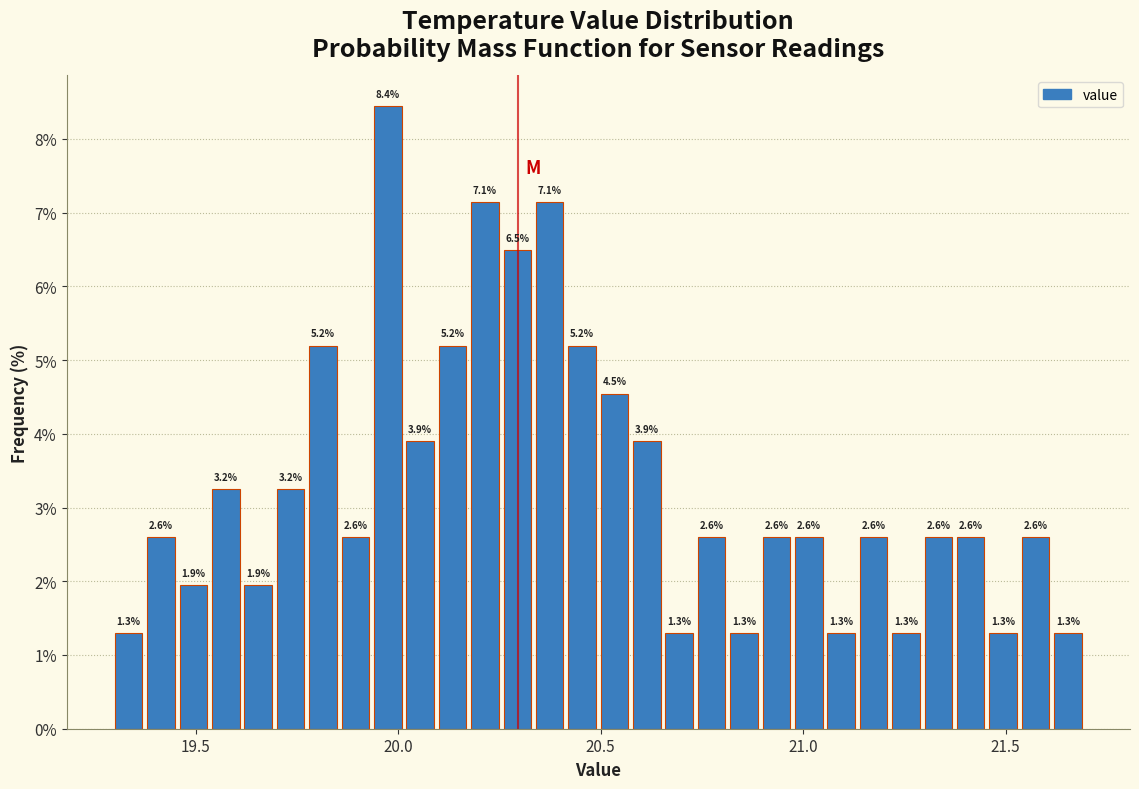

Read against the x-axis, roughly where is the centre of the tallest bar?

19.95